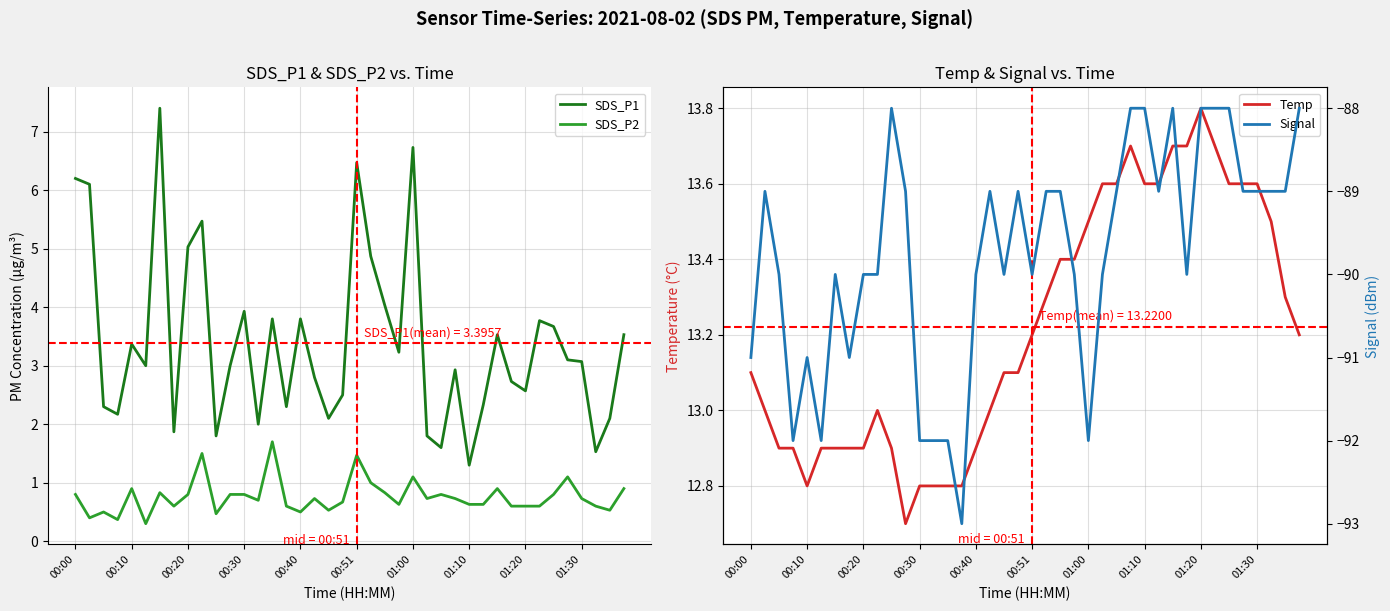

True or false: SDS_P2 and SDS_P1 cross at least once.

False